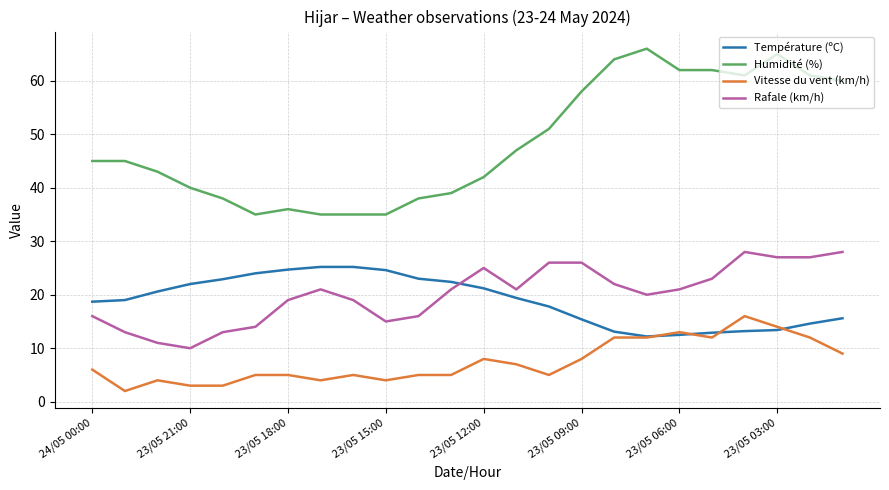

Count the number of categories in the chart.

24